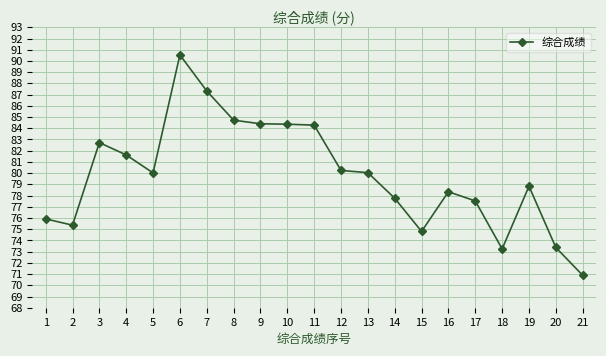

What is the change in value from 6 to 17?

-13.0